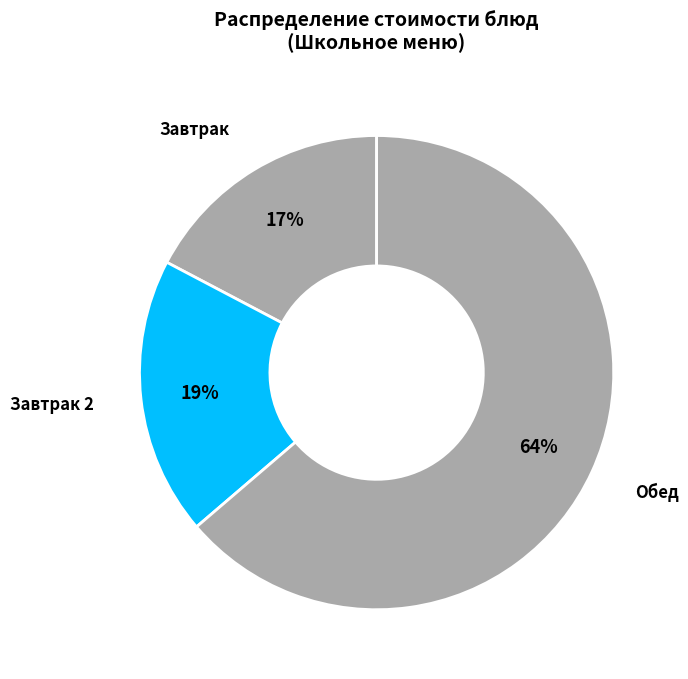

Approximately how many times larger is the value at Завтрак 2 compared to Завтрак?

1.1